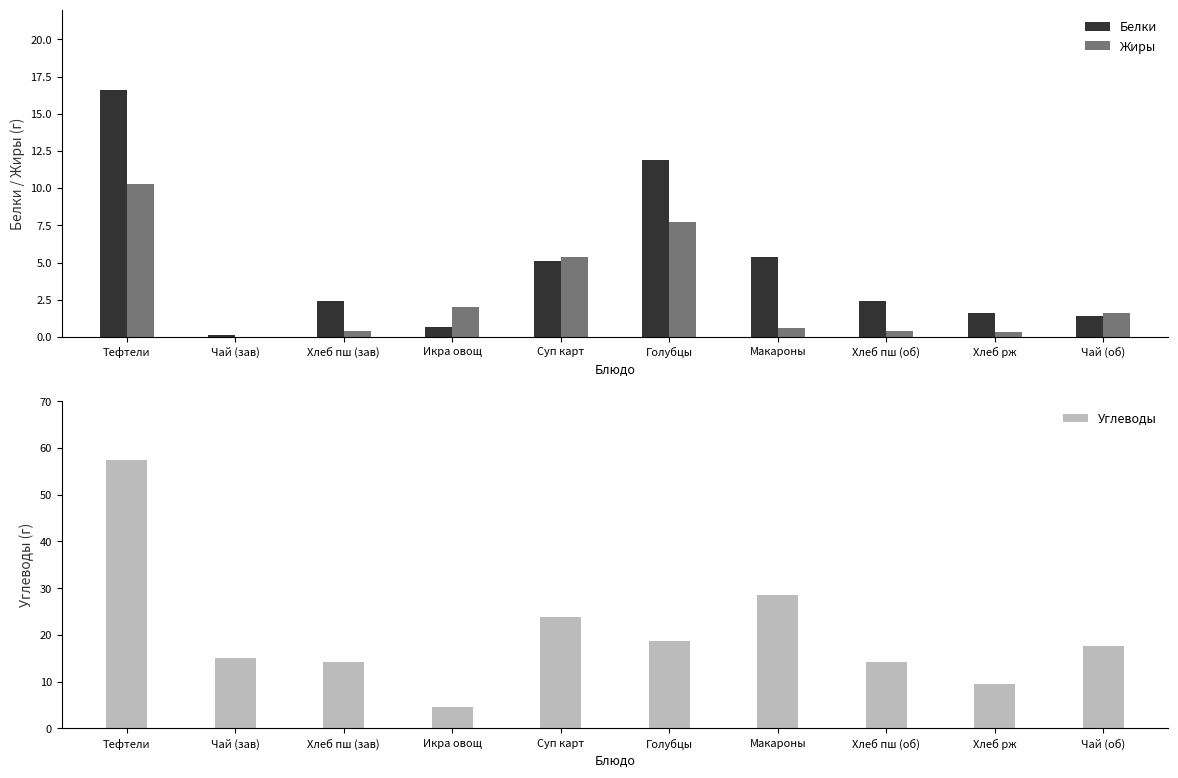

Where is Белки nearest to the value 8?

Макароны